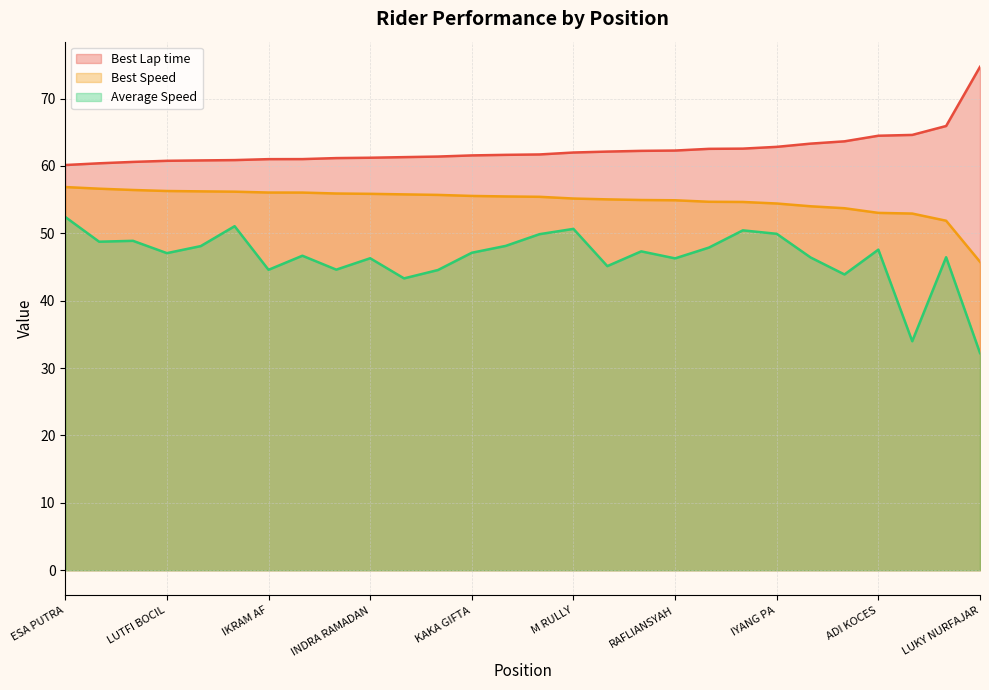

What is the sum of the Best Speed values at AJIS OJOS and ESA PUTRA?

113.3